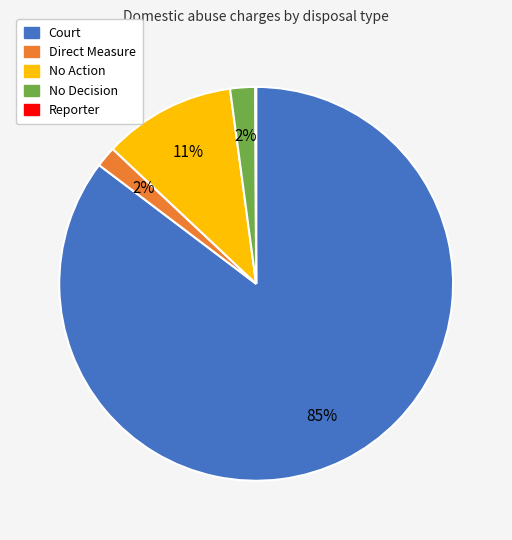

Which has a higher value, No Decision or Court?

Court